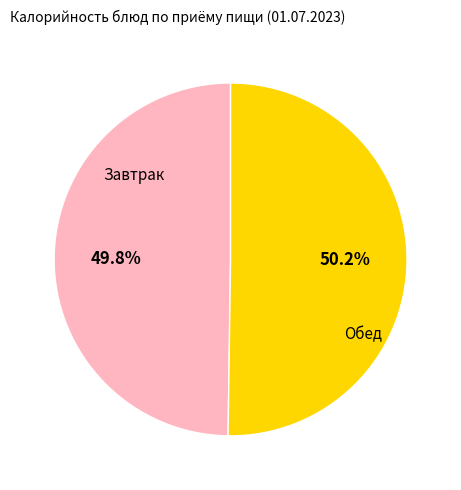

Is there a majority slice in this chart?

Yes